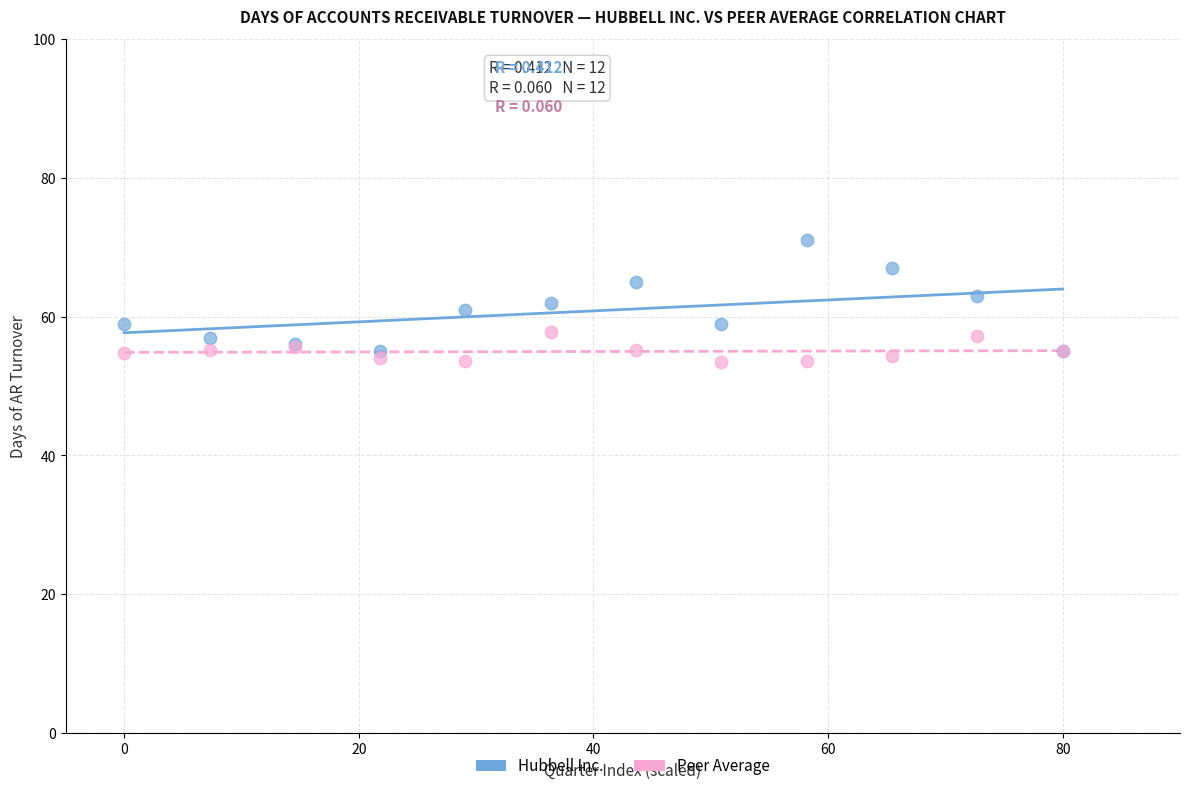

Which series contains the highest Y value?

Hubbell Inc.